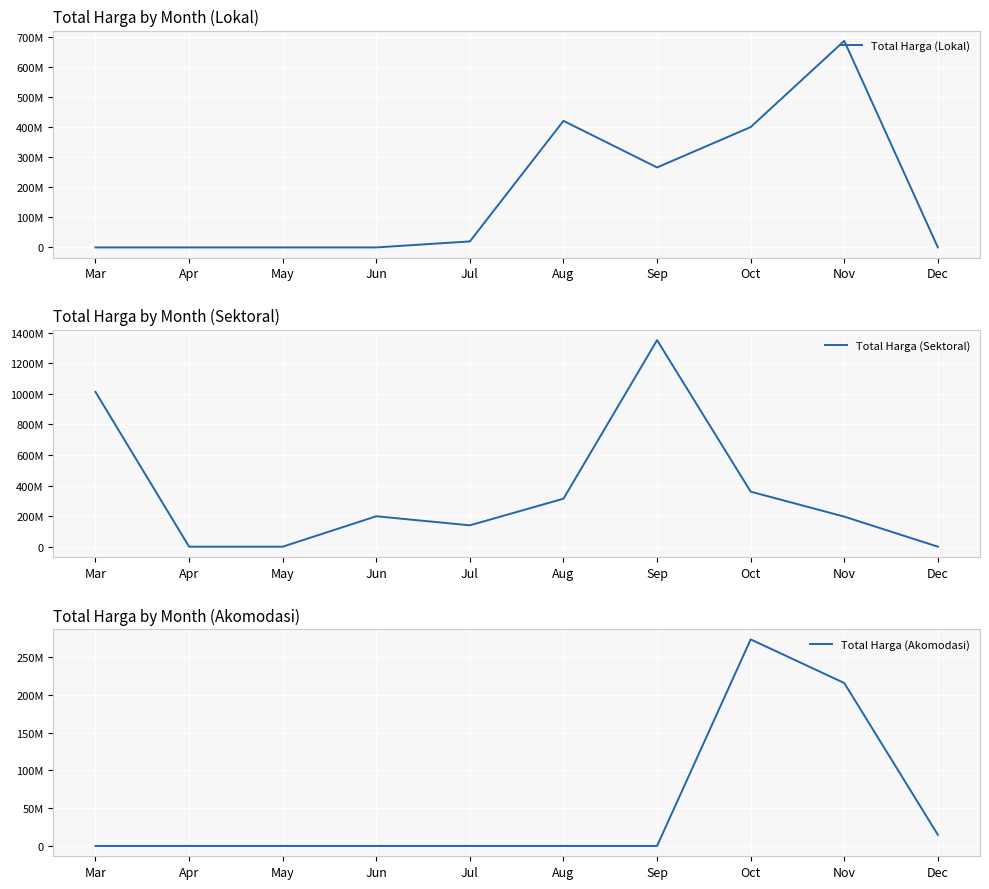

At which label does Total Harga (Akomodasi) reach its minimum?

Mar